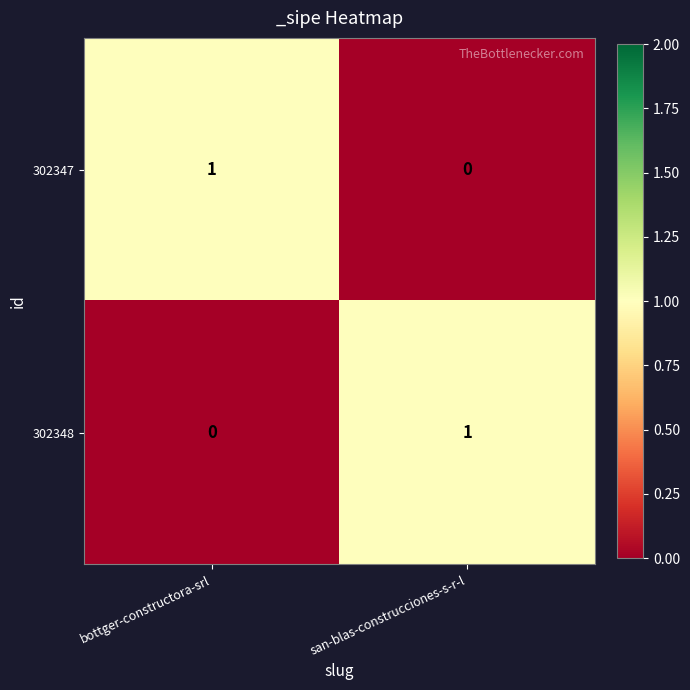

Rank the categories by 302347 value from highest to lowest.

bottger-constructora-srl, san-blas-construcciones-s-r-l